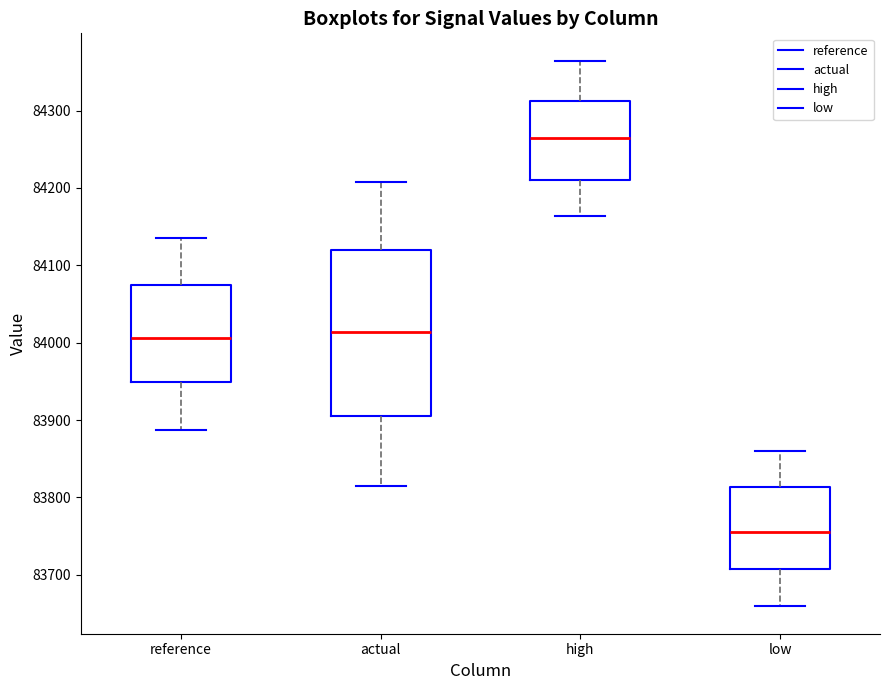

Which box has the lowest median line?

low